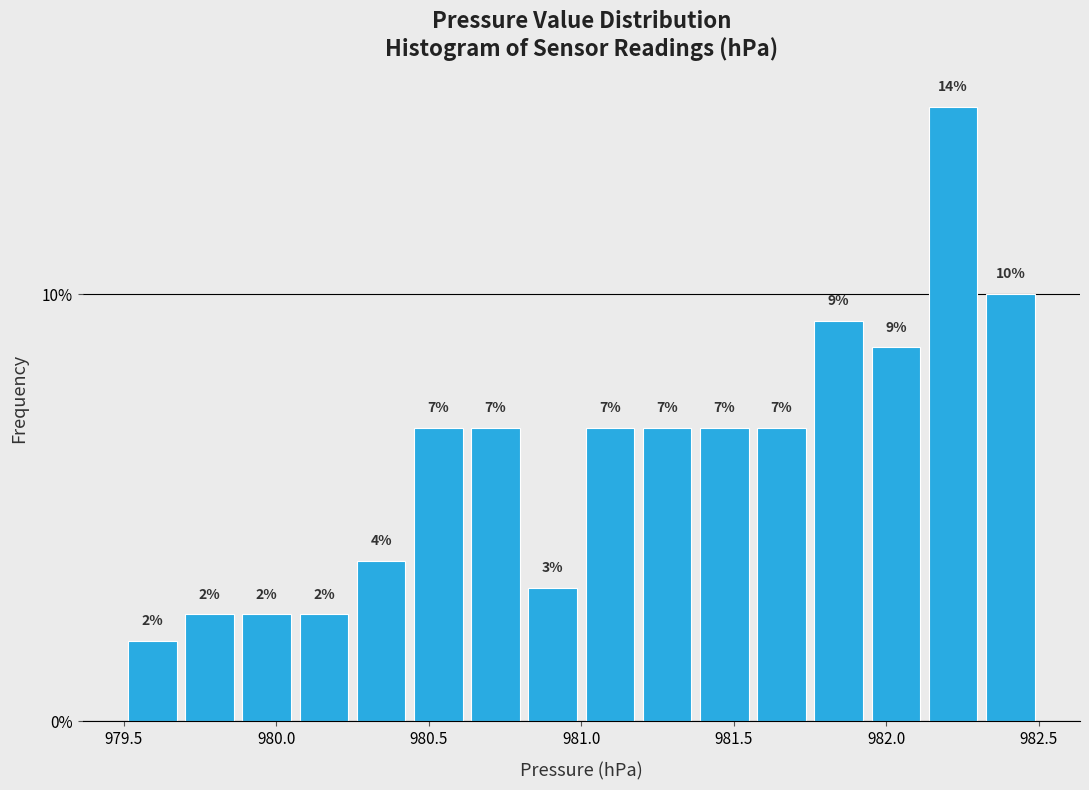

Around what value on the x-axis is the tallest bar? Give the approximate position of its centre, as read against the axis.

982.20